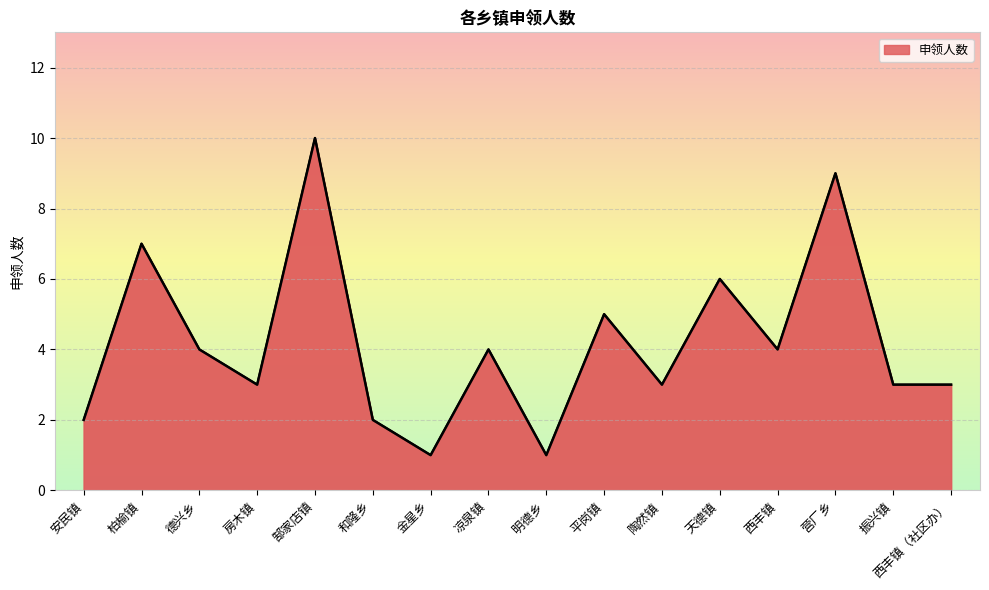

Between 郜家店镇 and 天德镇, which is larger?

郜家店镇